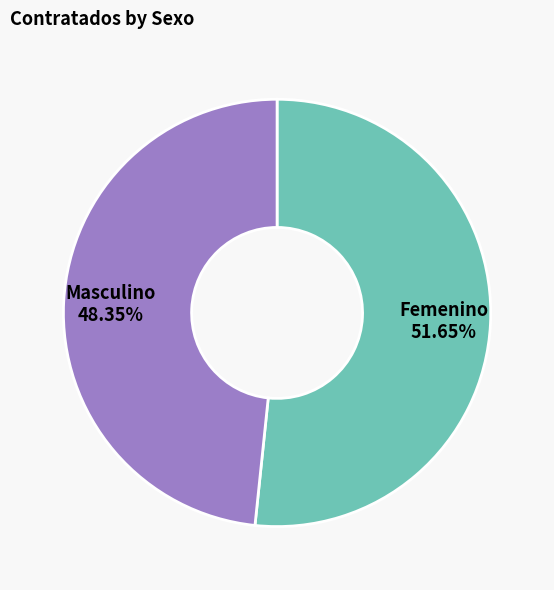

Does any single category account for the majority?

Yes